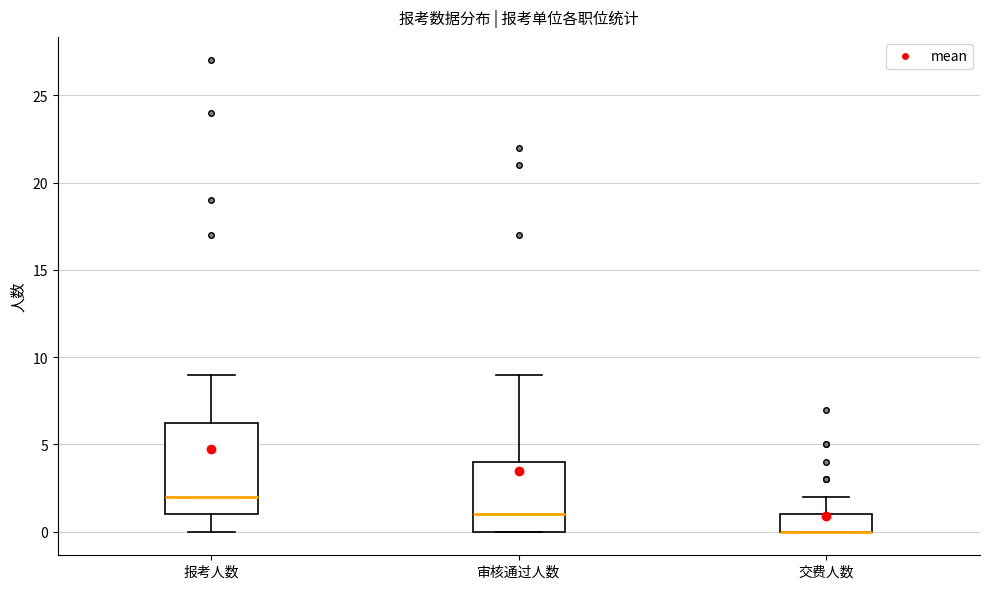

Where is the upper edge of the box for 交费人数 on the y-axis? The values are not printed on the chart, so give them approximately, as read against the axis.

1.0